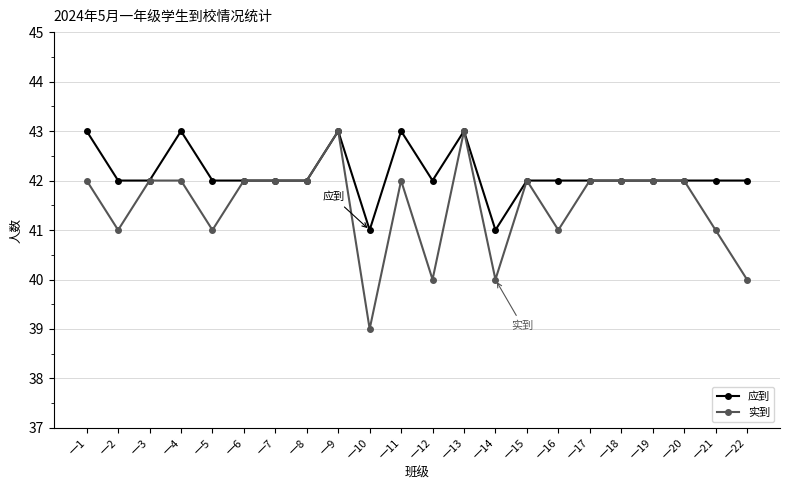

True or false: 应到 has more than 0 points higher than both neighbors.

True